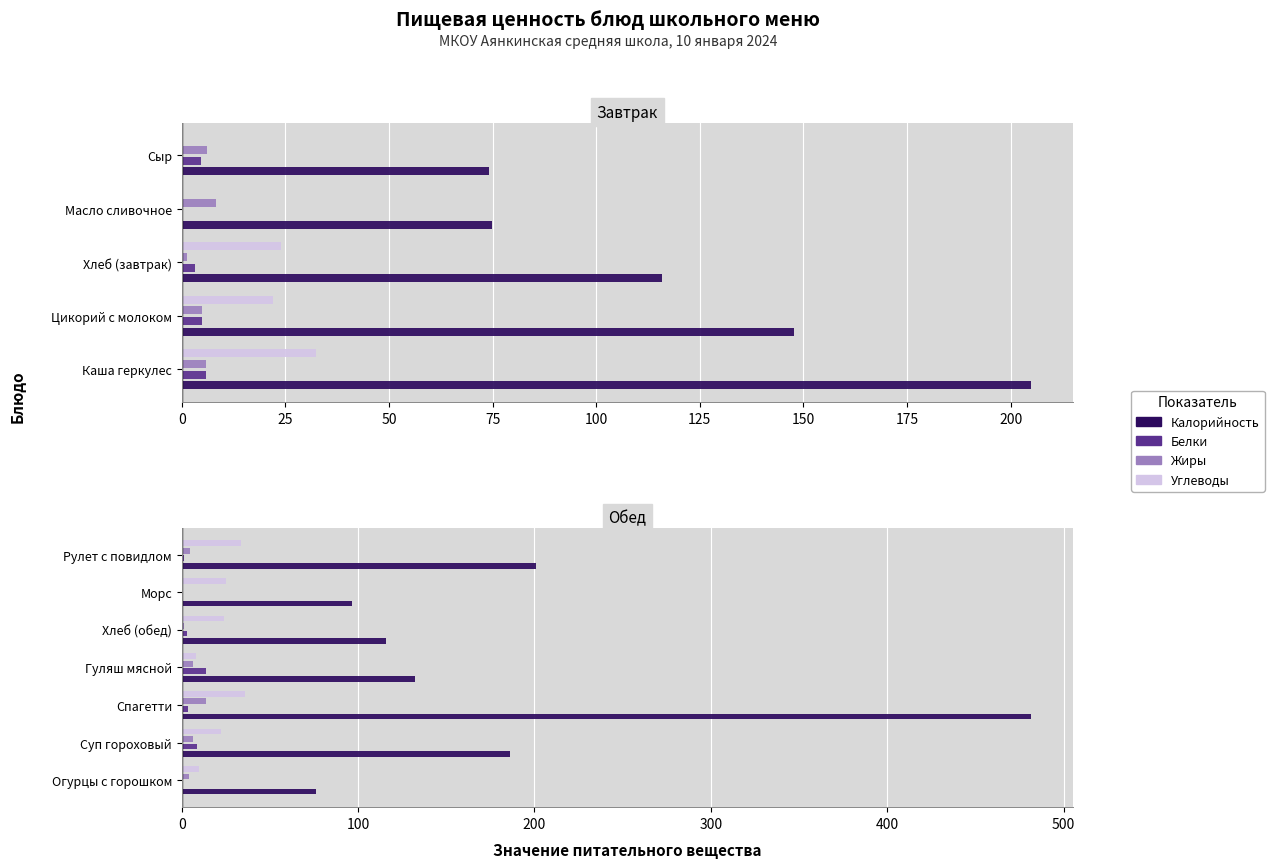

How many bars are there in each group?

4